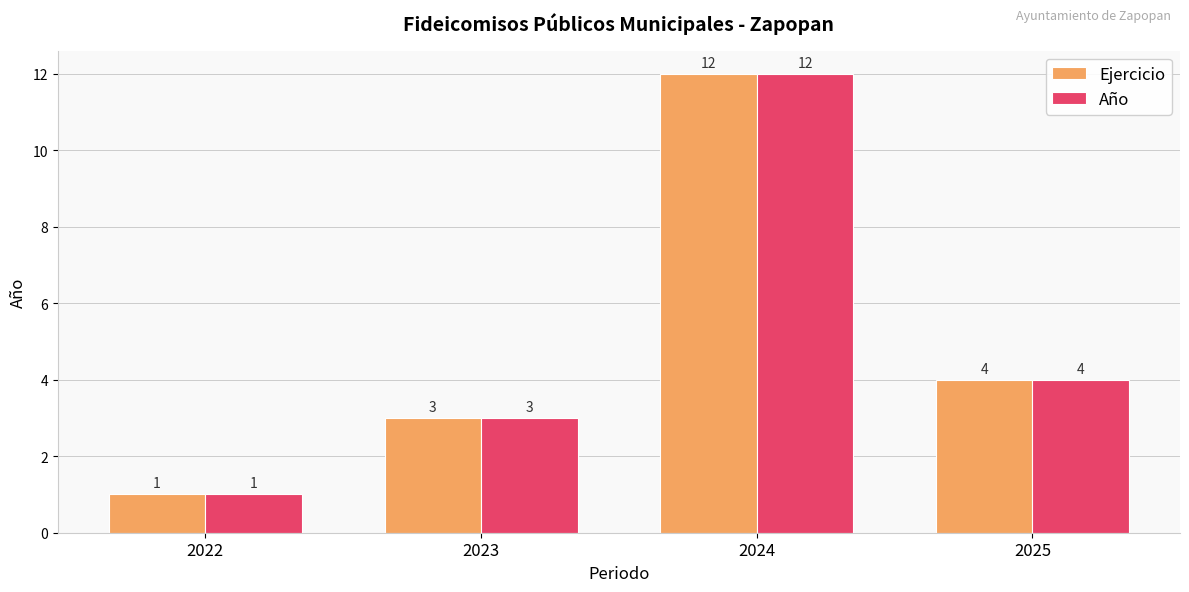

What is the difference between the maximum and minimum values in the Ejercicio series?

11